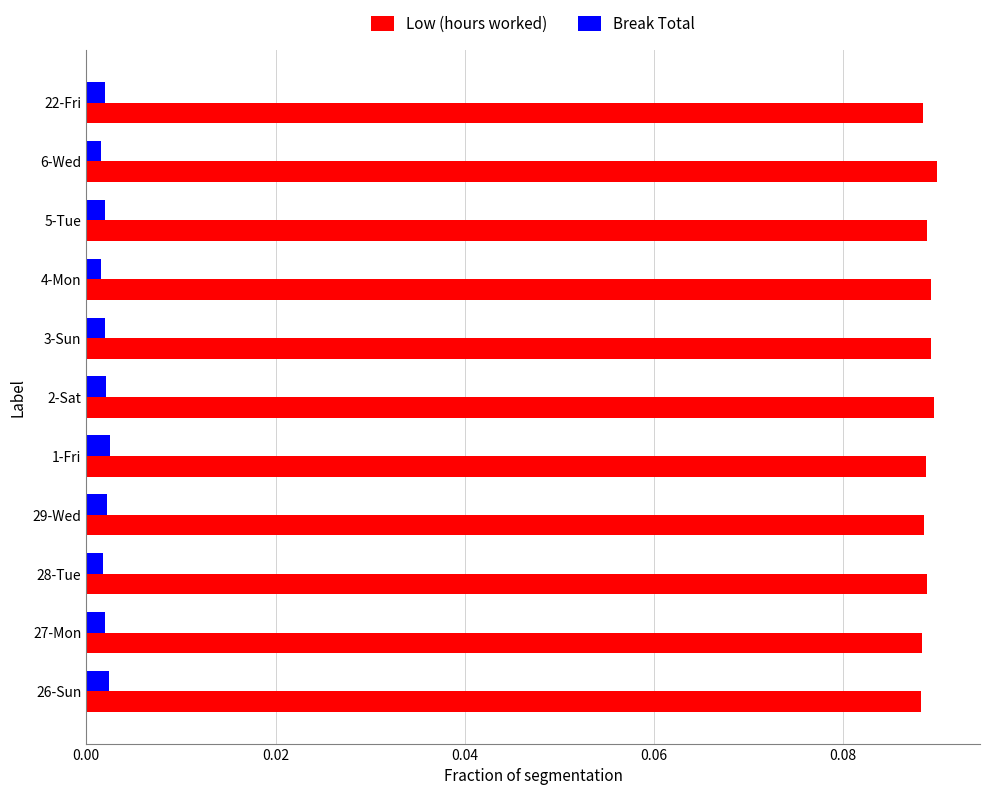

Rank the series by their average value, from lowest to highest.

Break Total, Low (hours worked)